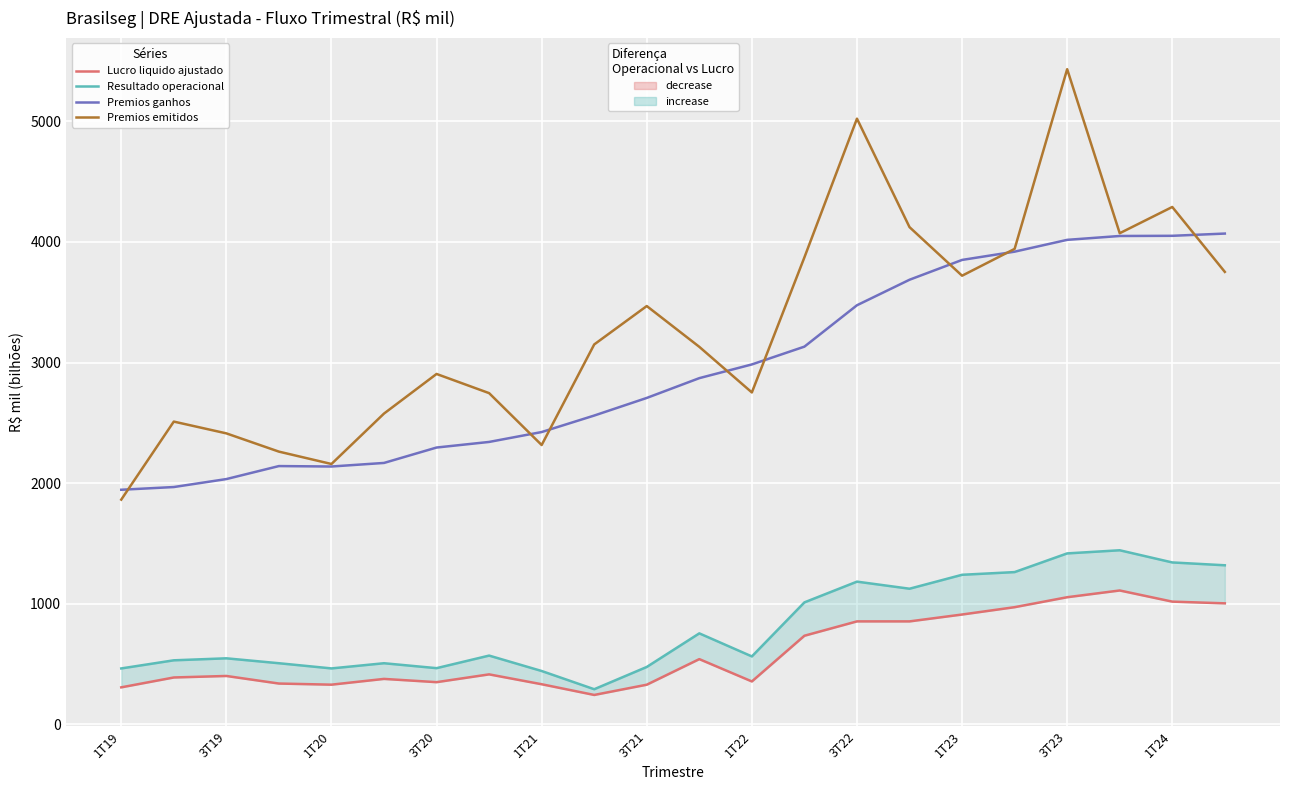

Which series changed the most between 1T23 and 11?

Premios emitidos